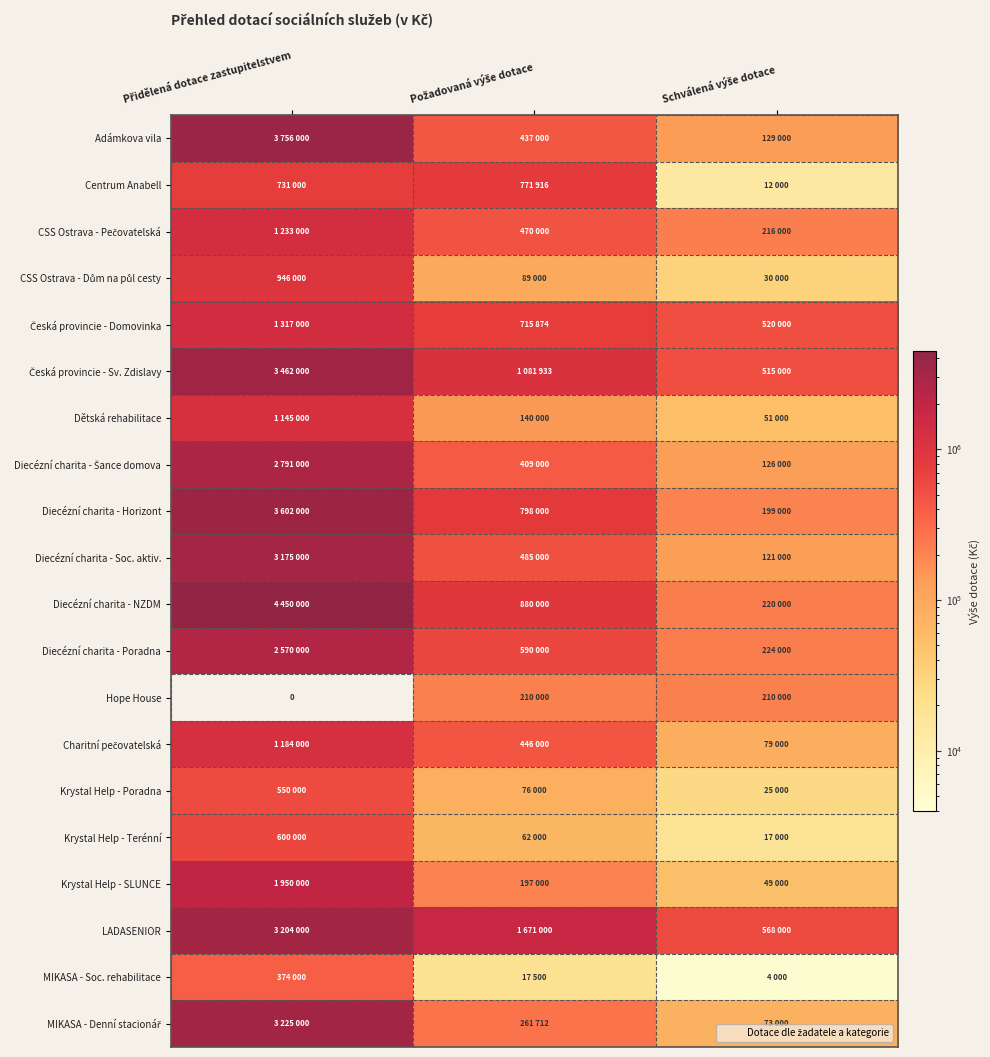

What is the approximate value of LADASENIOR at Přidělená dotace zastupitelstvem, to the nearest 100?

3204000